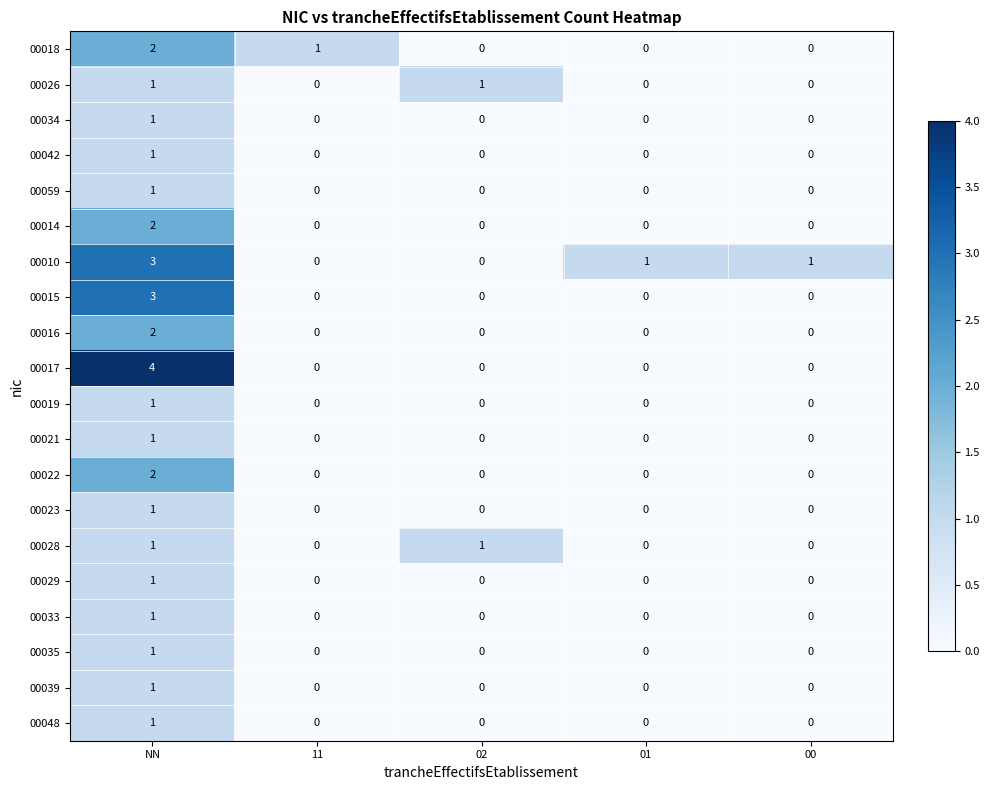

At which category is the sum across all series the highest?

NN